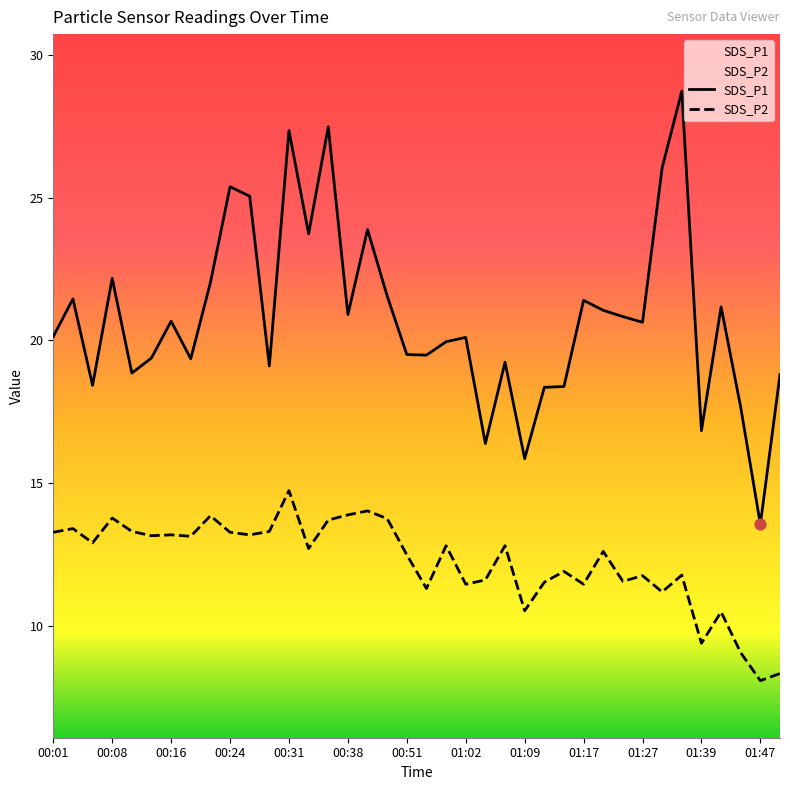

What are all the series names shown in the legend?

SDS_P1, SDS_P2